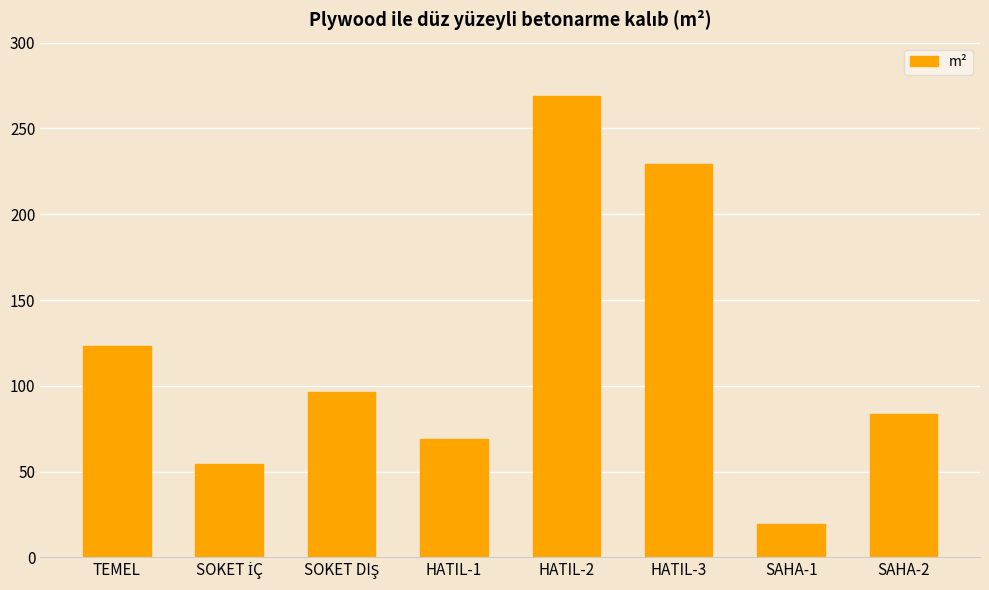

Reading left to right, list all the values displayed in this chart.

123.2	54.3	96.1	69.2	269.0	229.5	19.5	83.7